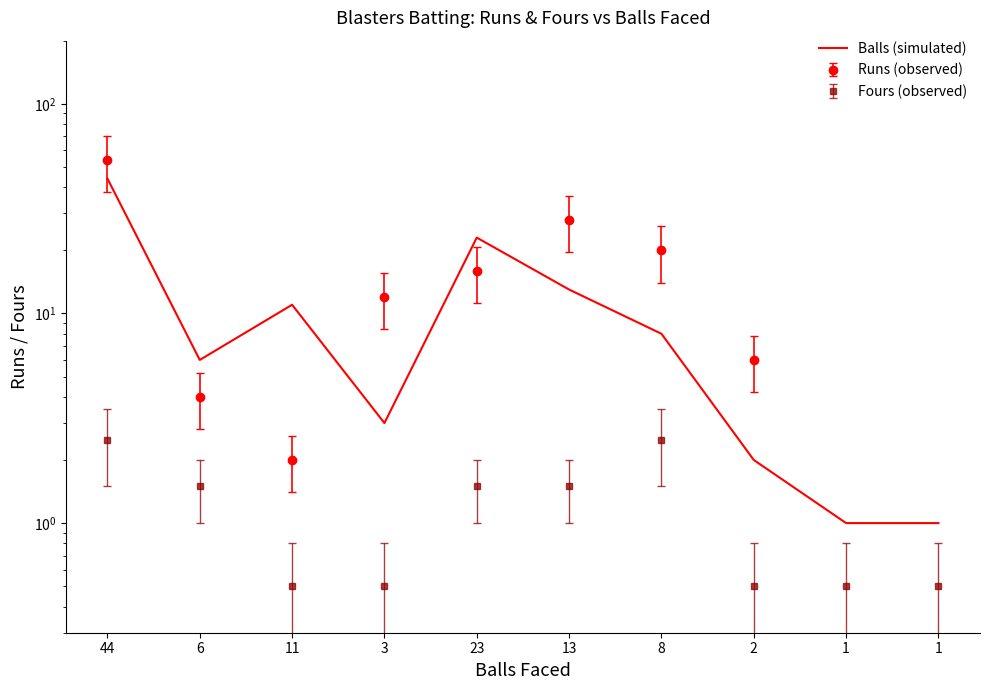

Between 2 and 6, which is larger?

6